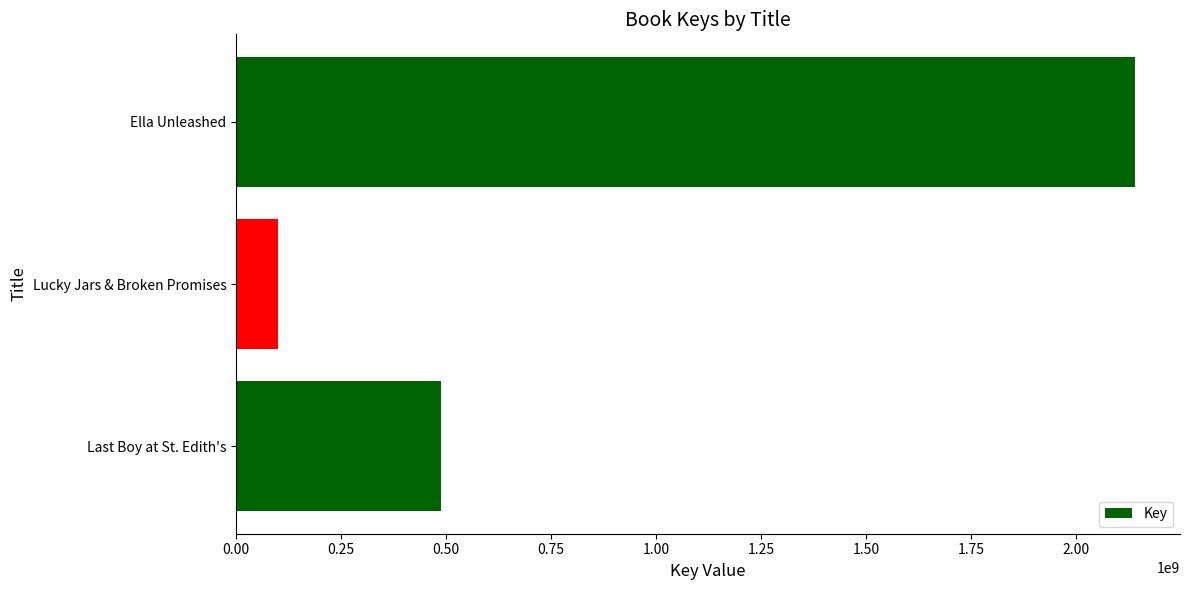

At which label is the value closest to 1120787727?

Last Boy at St. Edith's